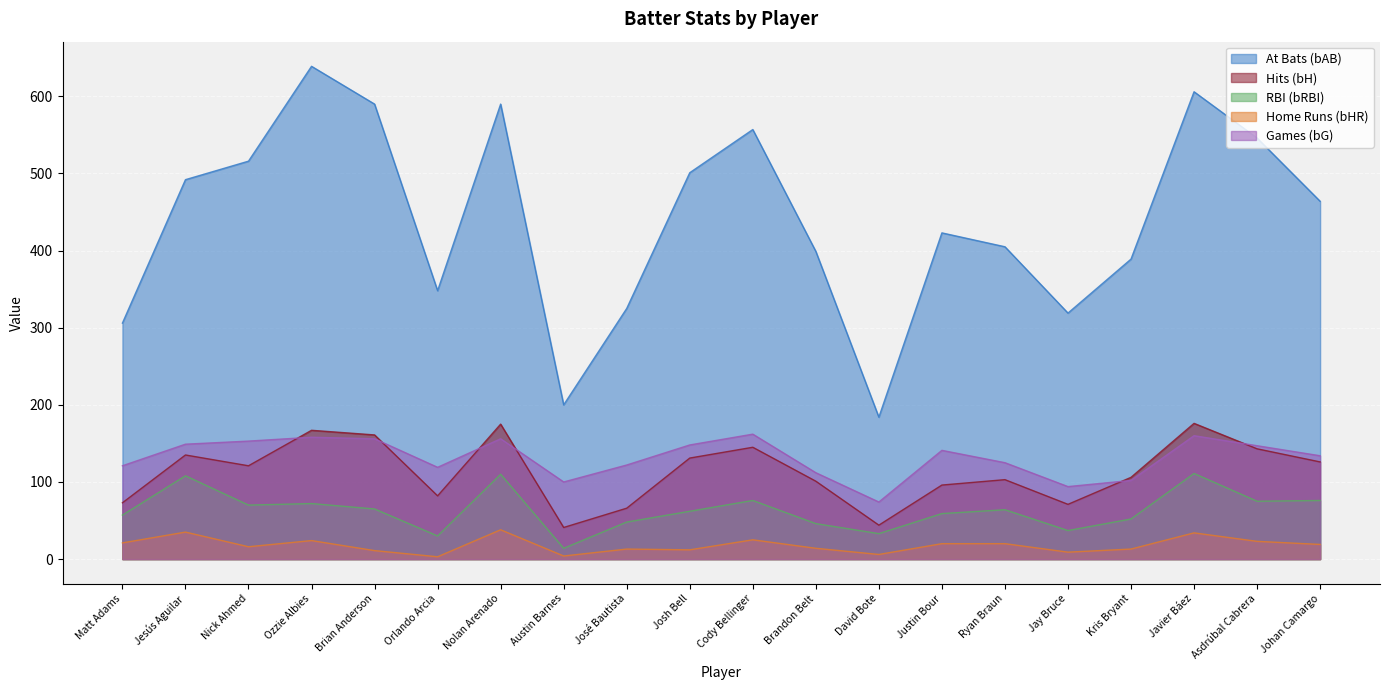

How many data points does each series have?

20